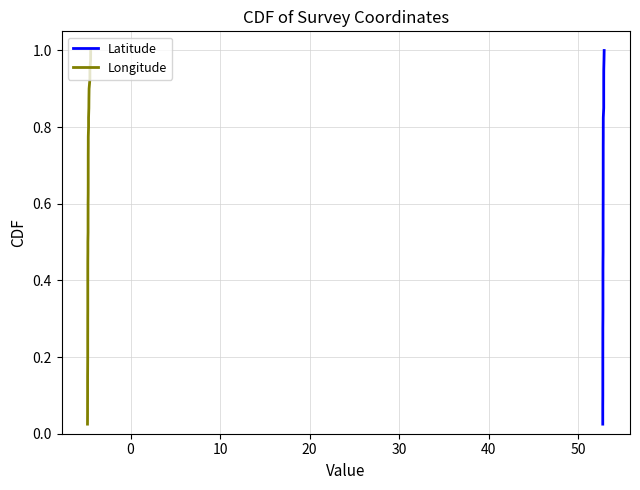

True or false: Latitude and Longitude intersect in this chart.

False